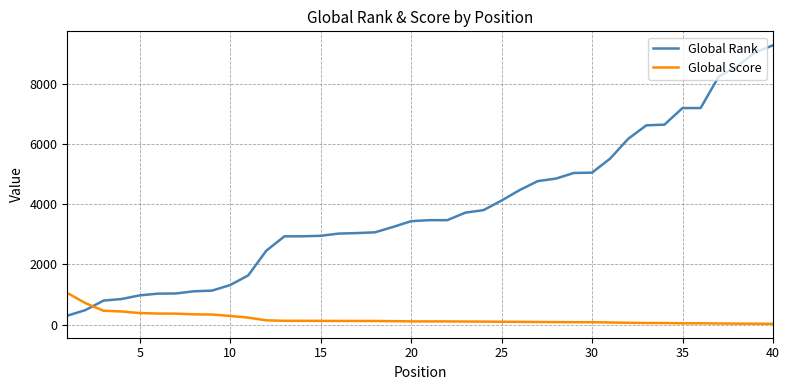

List the series in order of their peak value, lowest first.

Global Score, Global Rank